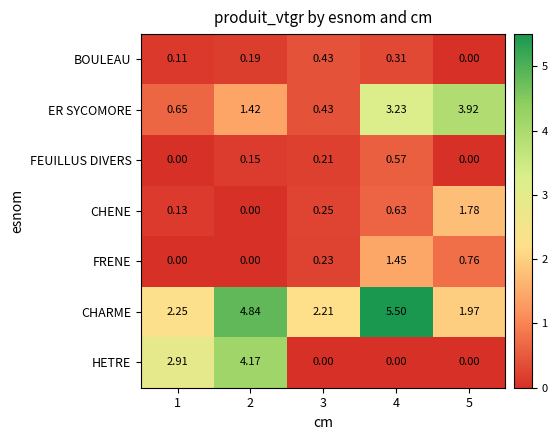

Which series has the largest total across all categories?

CHARME